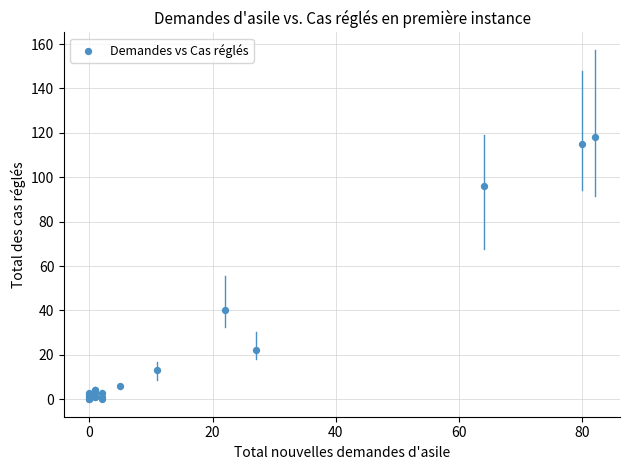

What Y value in the scatter plot is closest to 59?

40